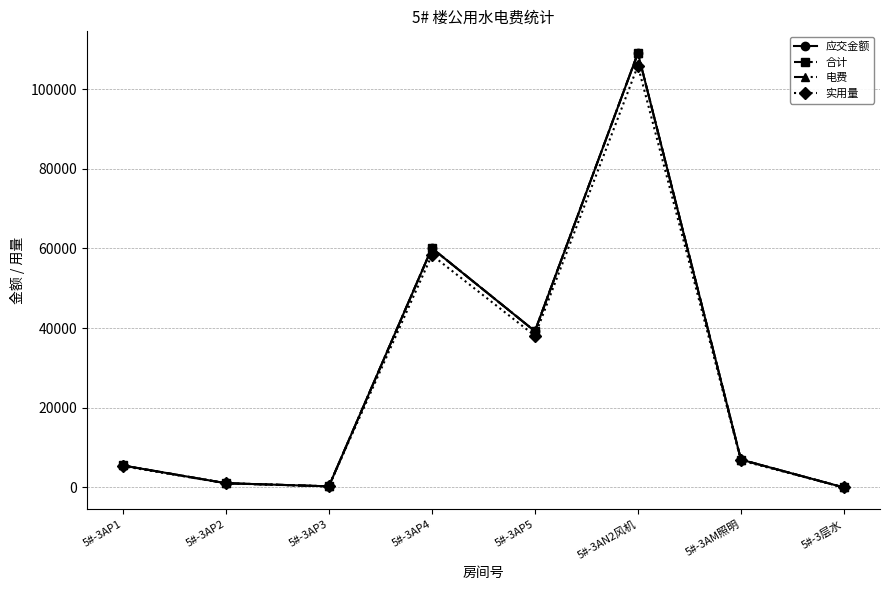

How many lines are shown in the chart?

4